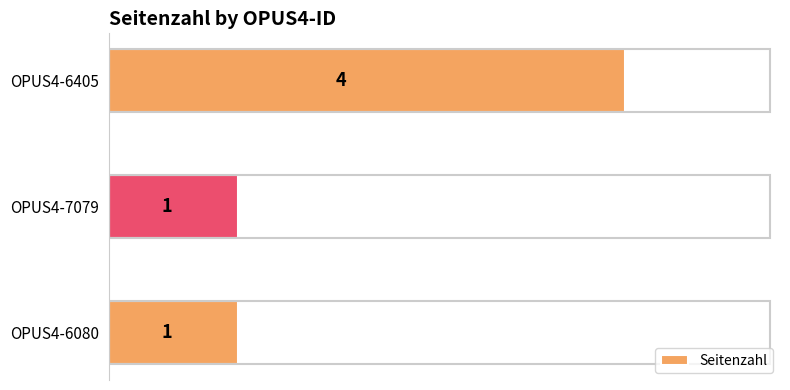

Which has a higher value, OPUS4-6405 or OPUS4-7079?

OPUS4-6405